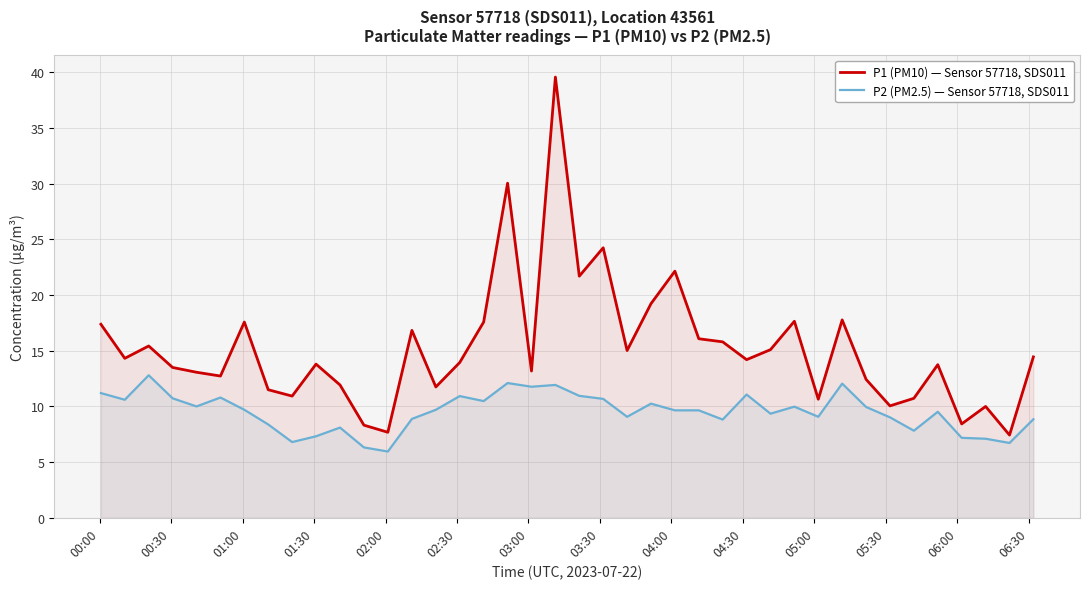

List the series in order of their overall mean, lowest first.

P2 (PM2.5) — Sensor 57718, SDS011, P1 (PM10) — Sensor 57718, SDS011